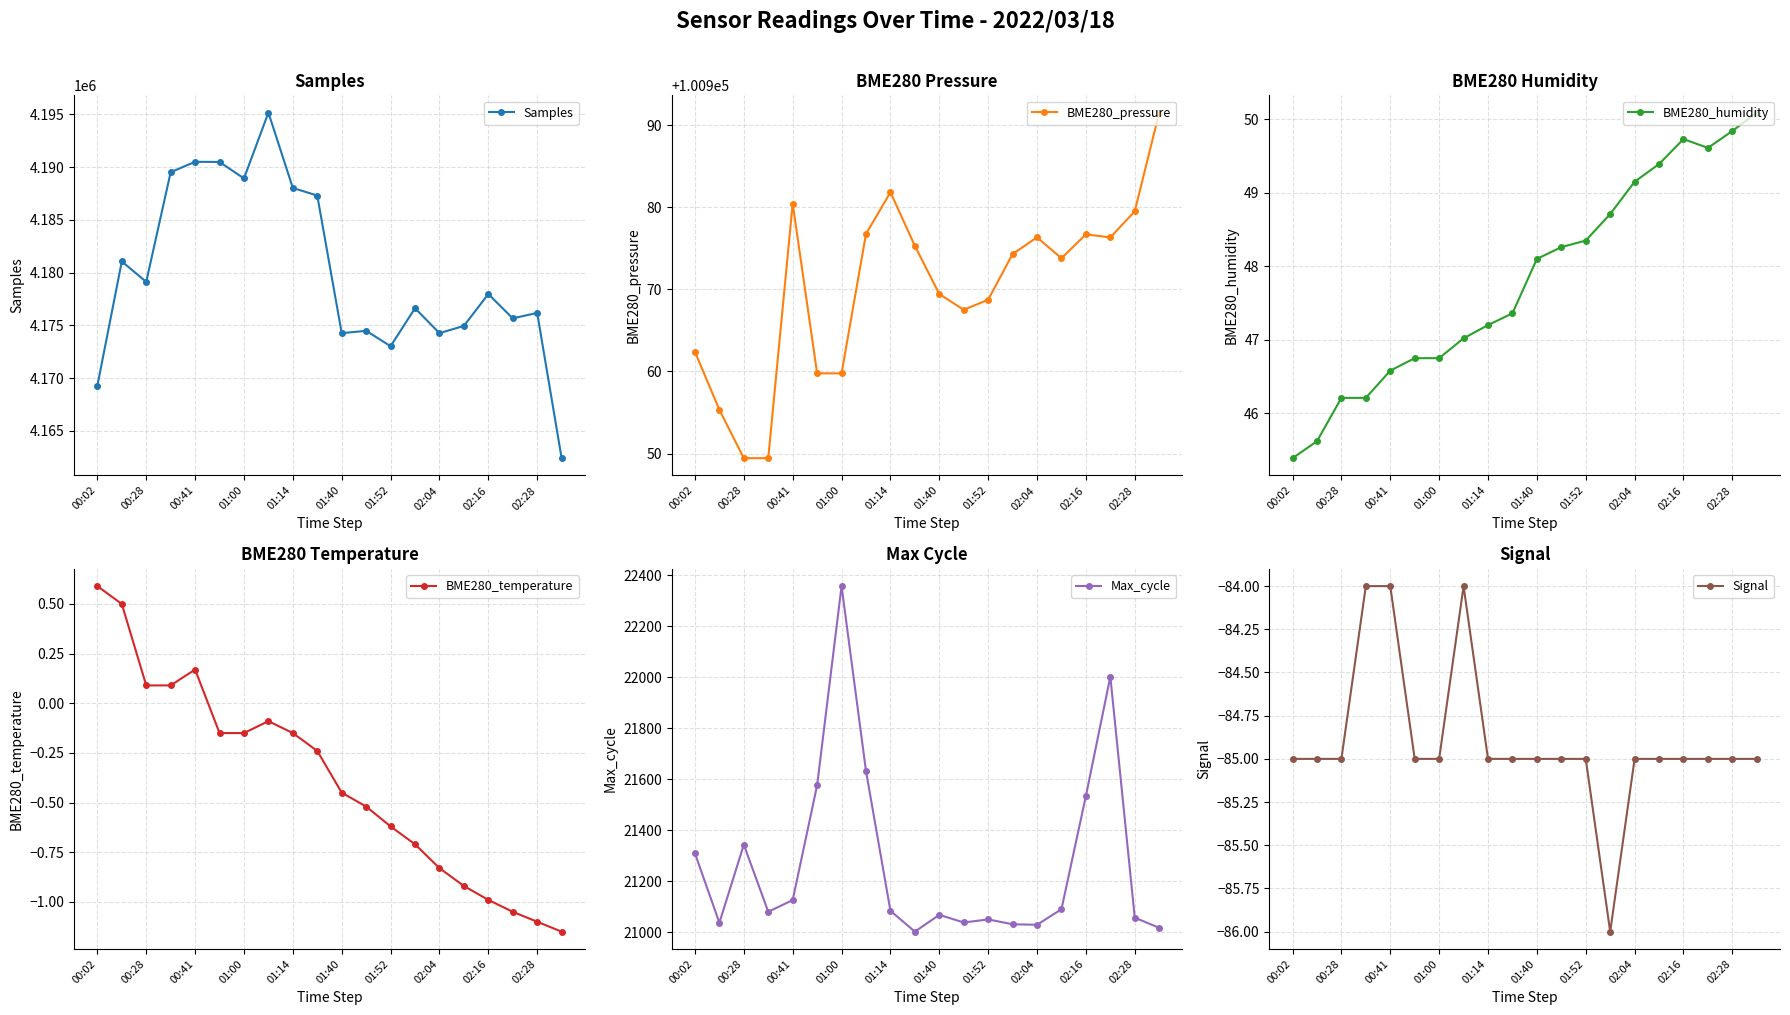

List the series in order of their peak value, highest first.

Samples, BME280_pressure, Max_cycle, BME280_humidity, BME280_temperature, Signal